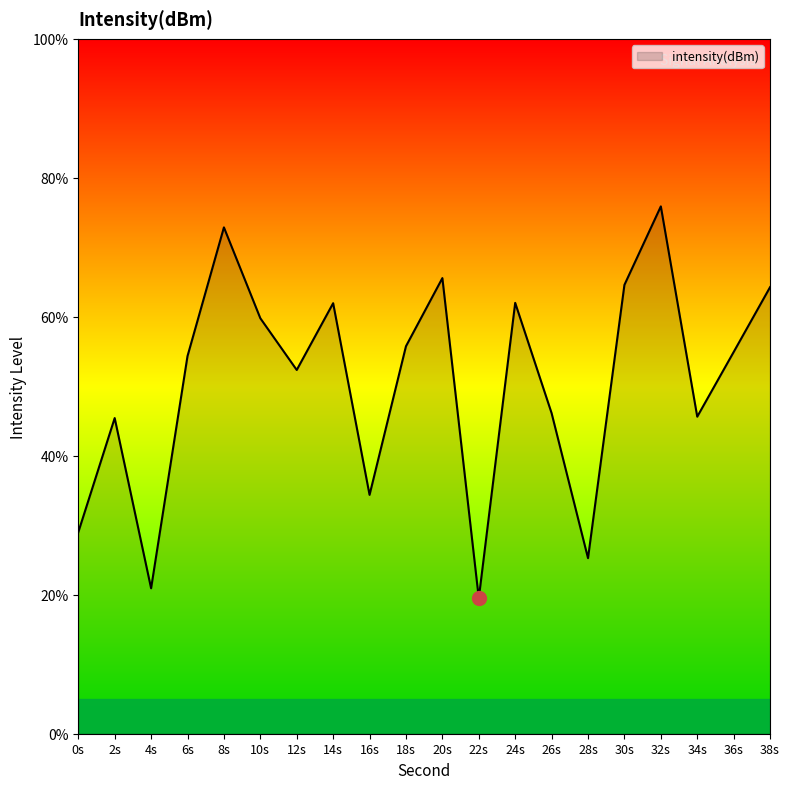

True or false: the data has more than 1 interior local peaks.

True